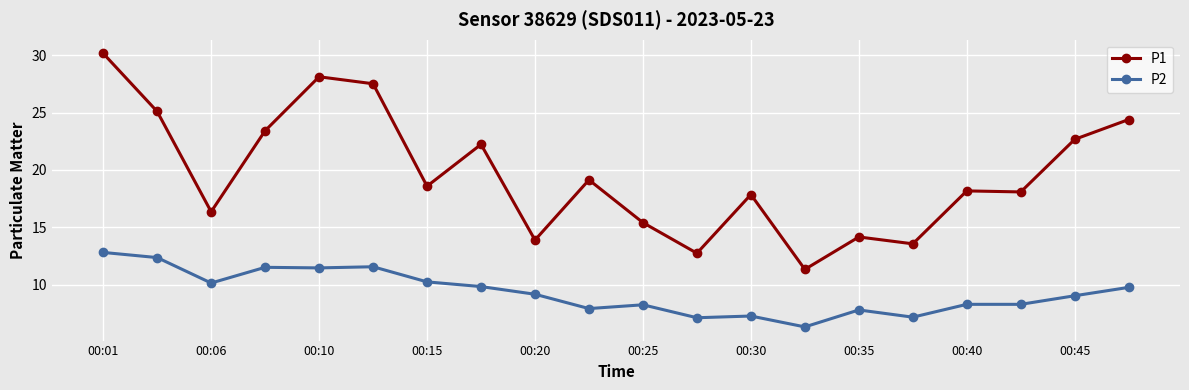

What is the maximum value shown in the chart?

30.2